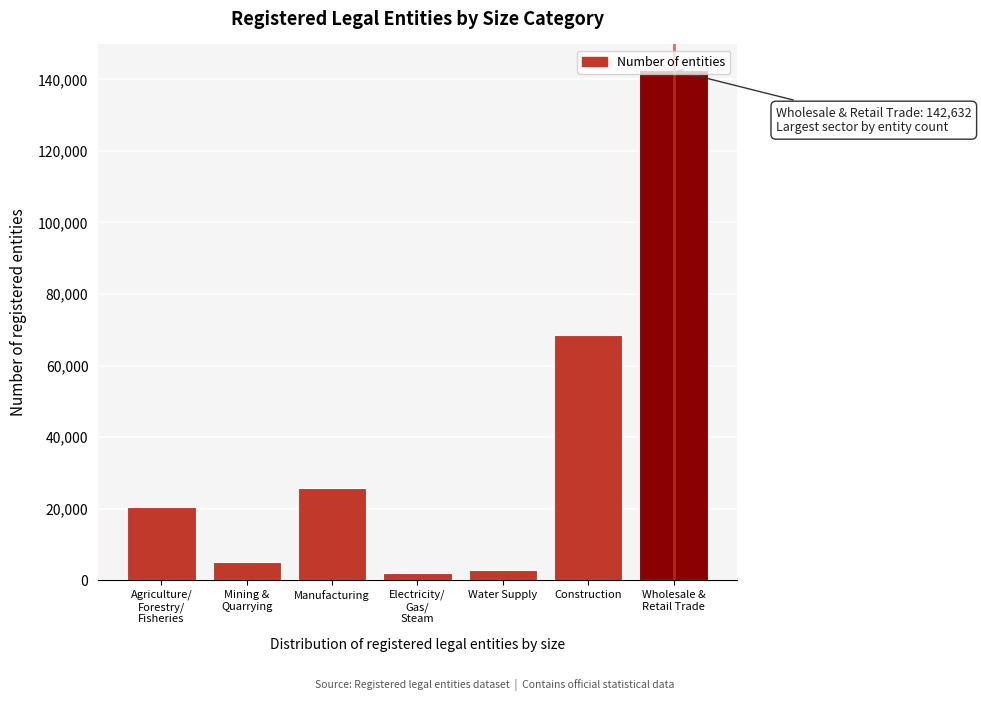

What is the greatest value displayed?

142632